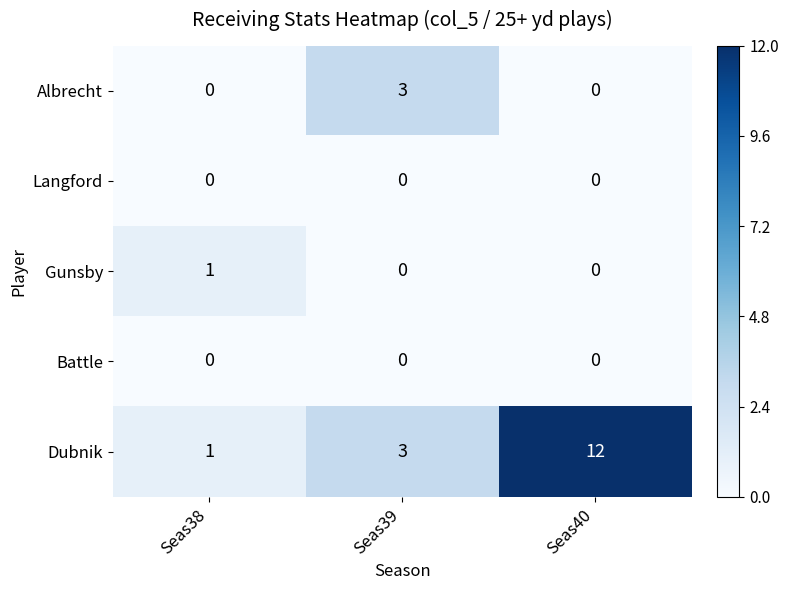

What is the maximum value shown in the chart?

12